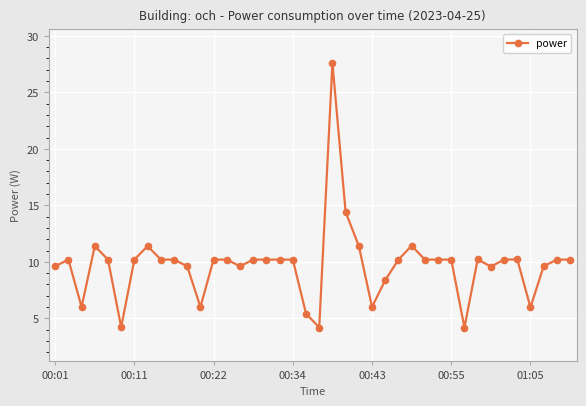

What is the maximum value shown in the chart?

27.6